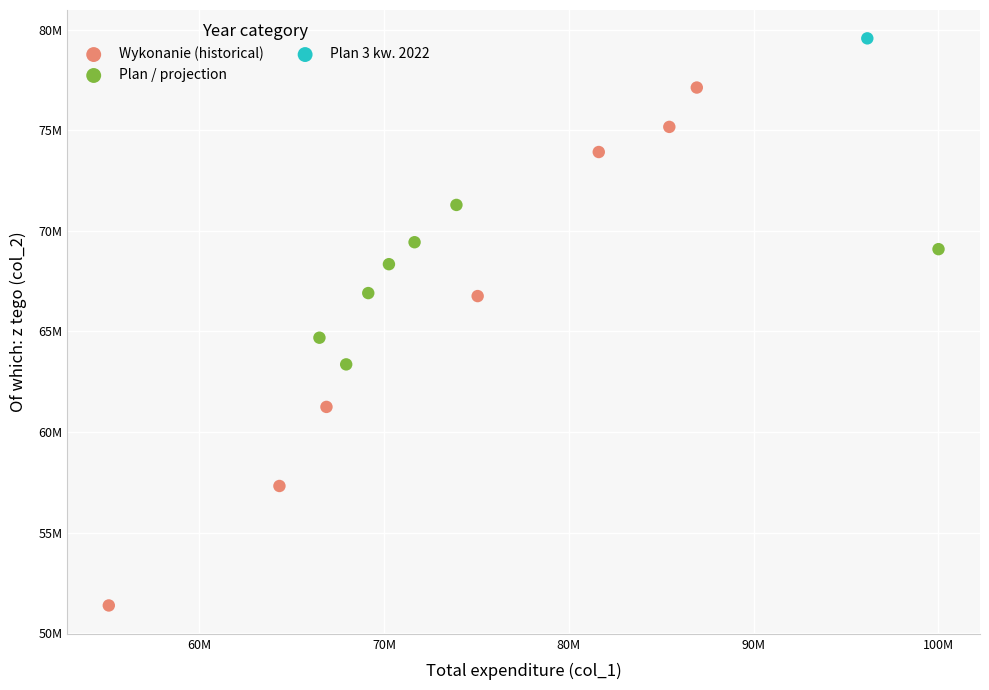

Which series contains the lowest Y value?

Wykonanie (historical)